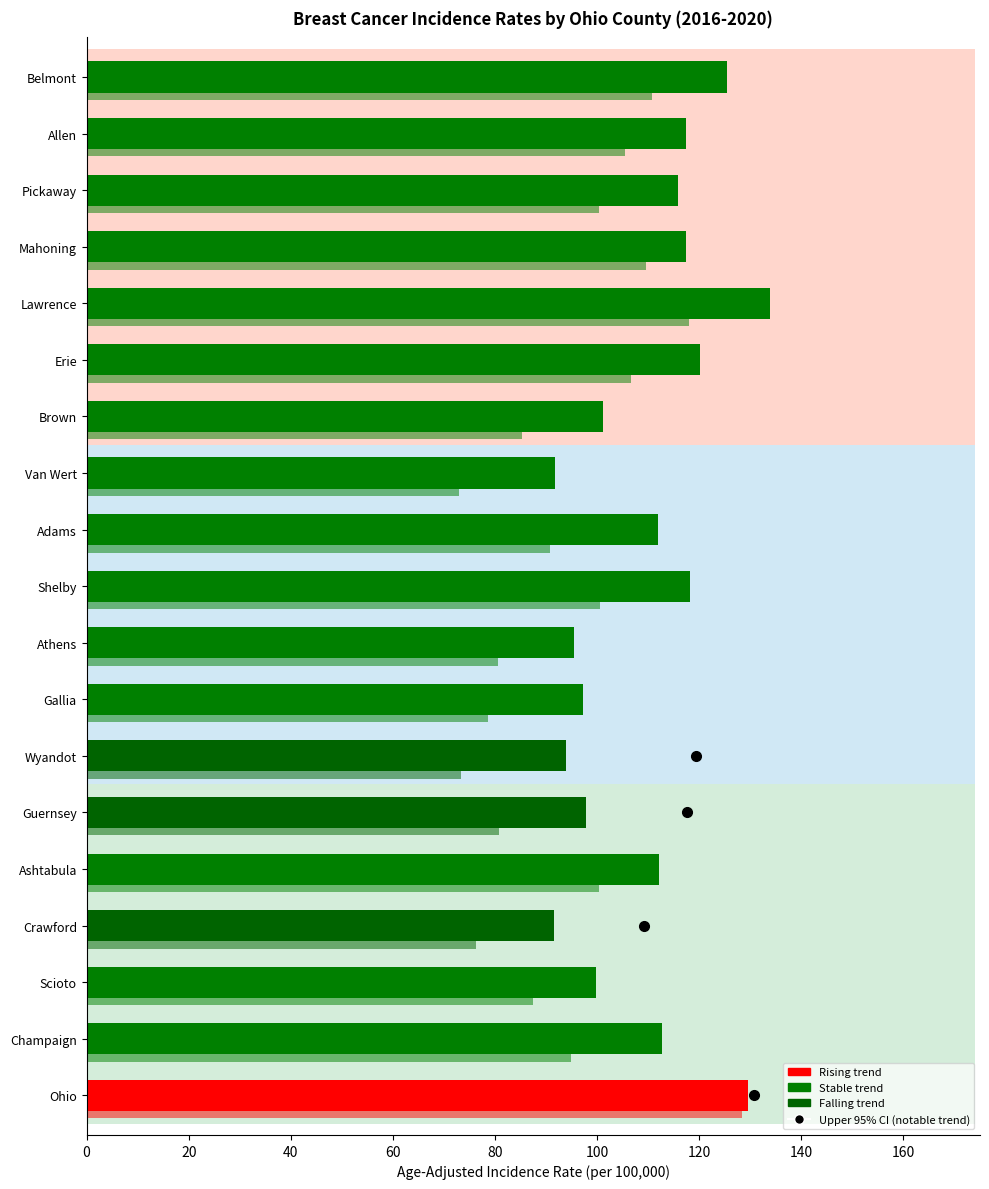

List the series in order of their peak value, lowest first.

Lower 95% CI, Age-Adjusted Rate